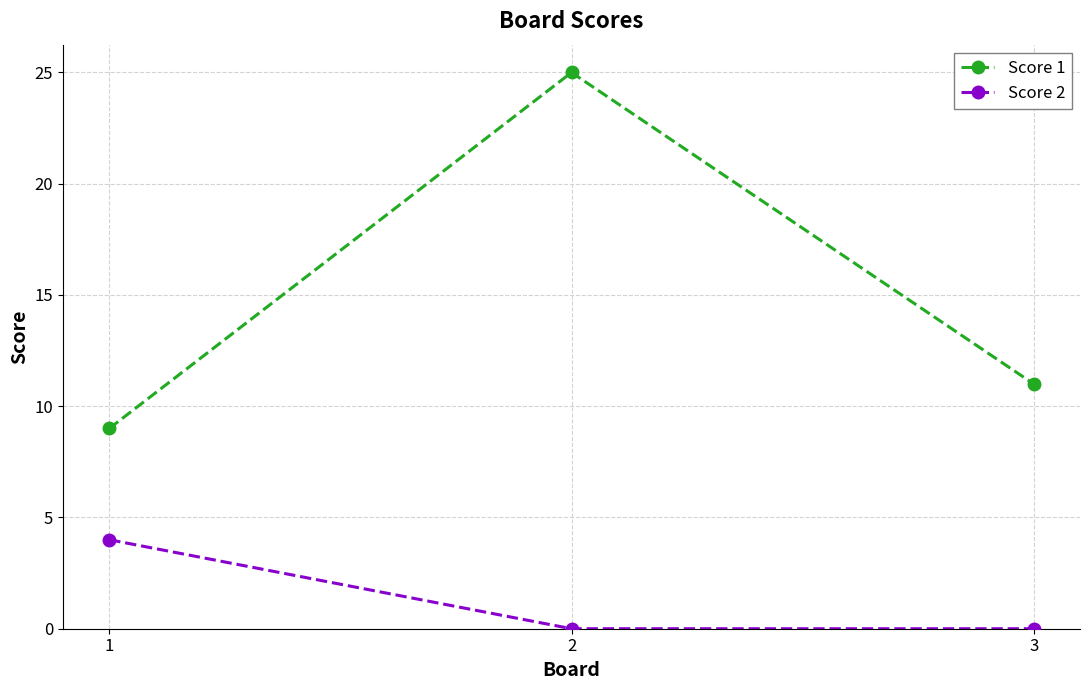

Is the value of Score 2 at 2 greater than the value of Score 1 at 2?

No